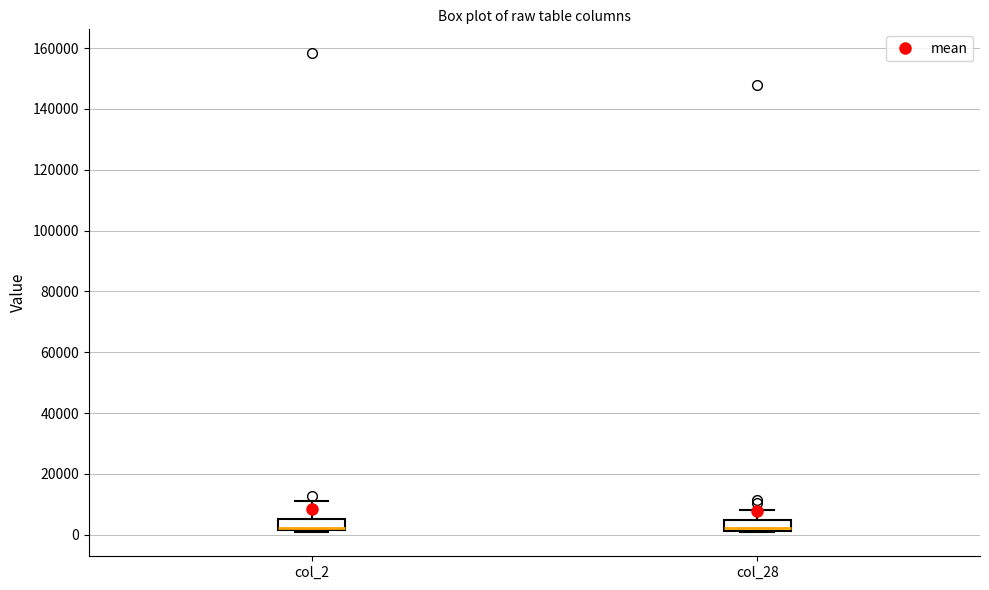

Reading left to right, transcribe this box plot: for each box, give where its median line is, the range the box spans, and where its two whiskers end, as read against the y-axis. The values are not printed on the chart, so give them approximately, as read against the axis.

col_2: median 2000 (just above the box's lower edge), box 2000 to 6000, whiskers 0 to 10000
col_28: median 2000 (just above the box's lower edge), box 2000 to 4000, whiskers 0 to 8000